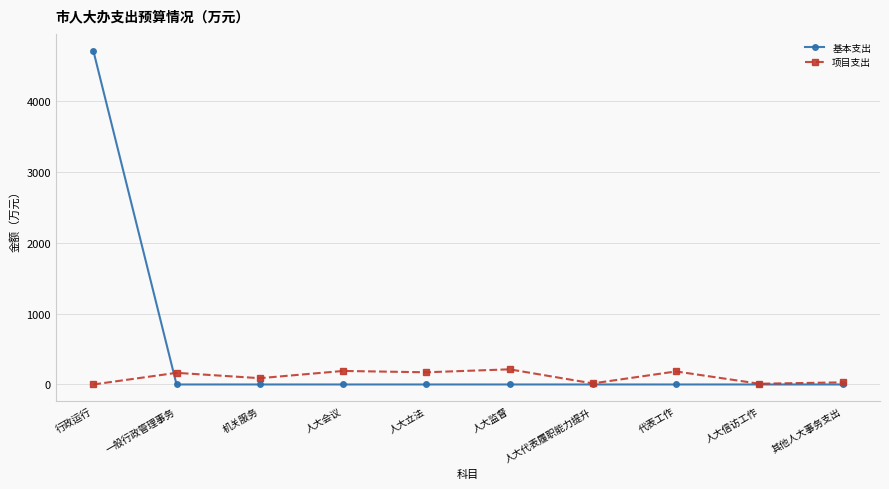

What is the value of the 项目支出 point at the 3rd from the left?

88.8